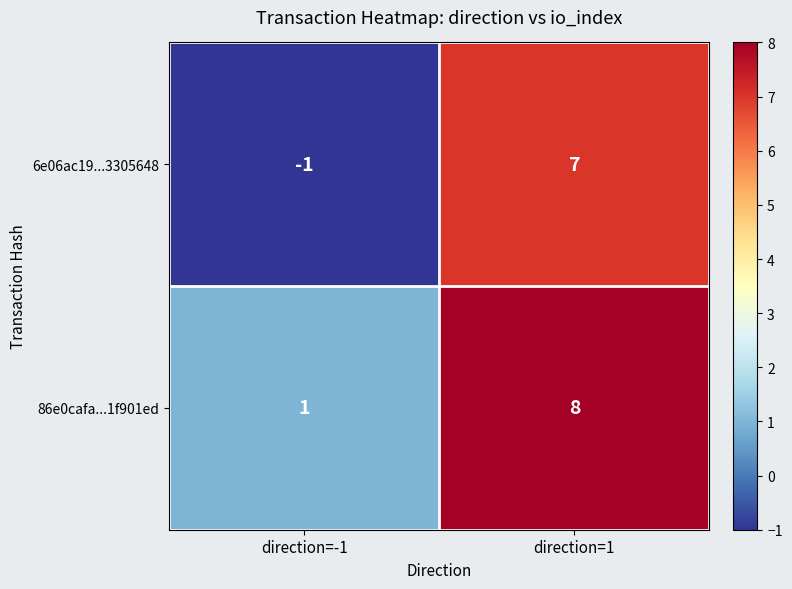

Where is 86e0cafa...1f901ed nearest to the value 4?

direction=-1